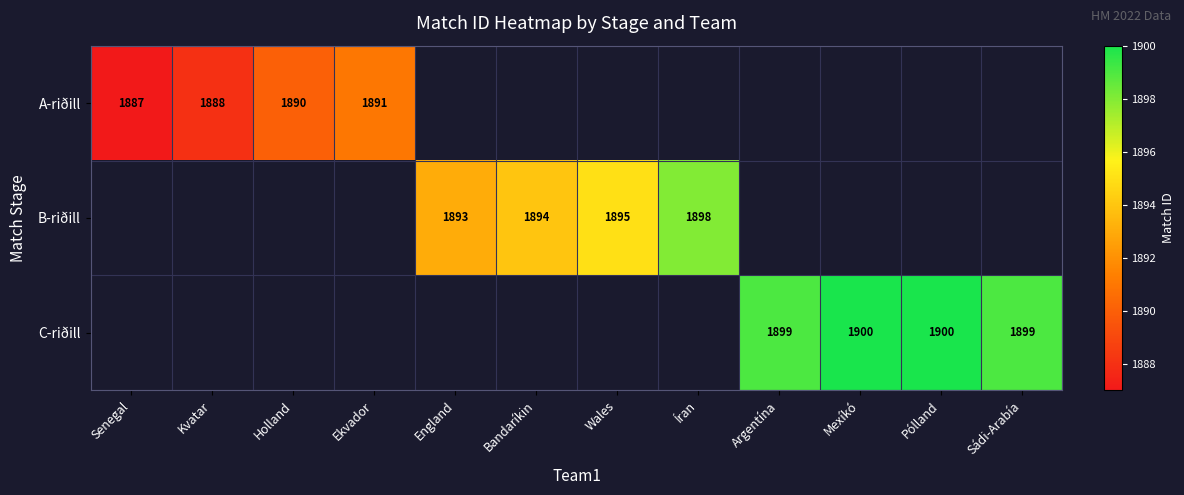

The value of B-riðill at Bandaríkin is 1894. True or false?

True